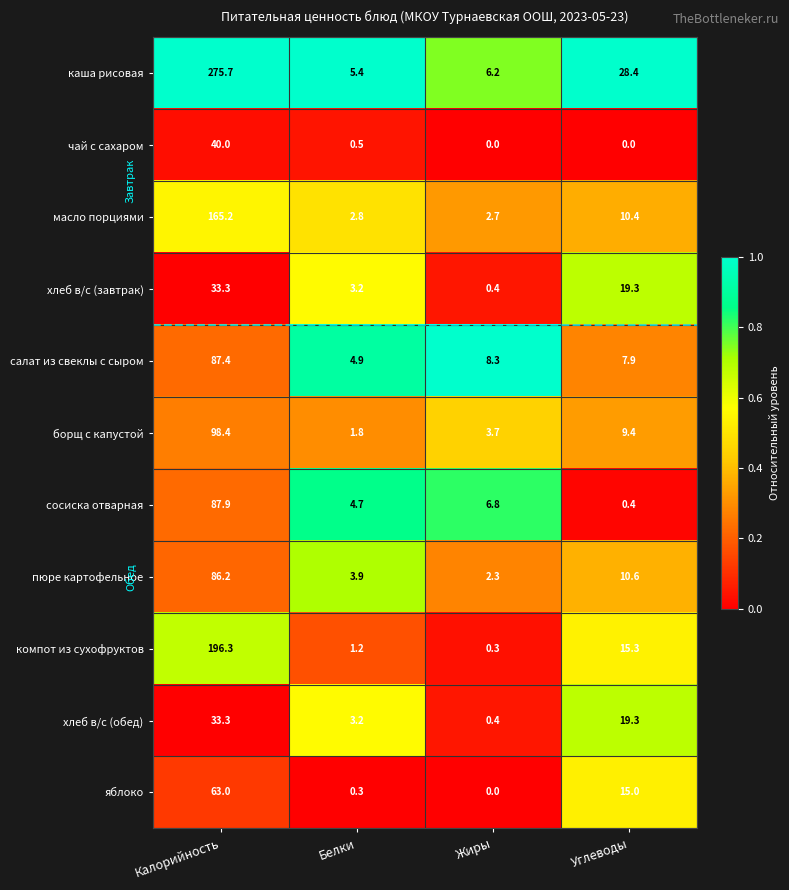

What is the maximum value for каша рисовая?

275.7